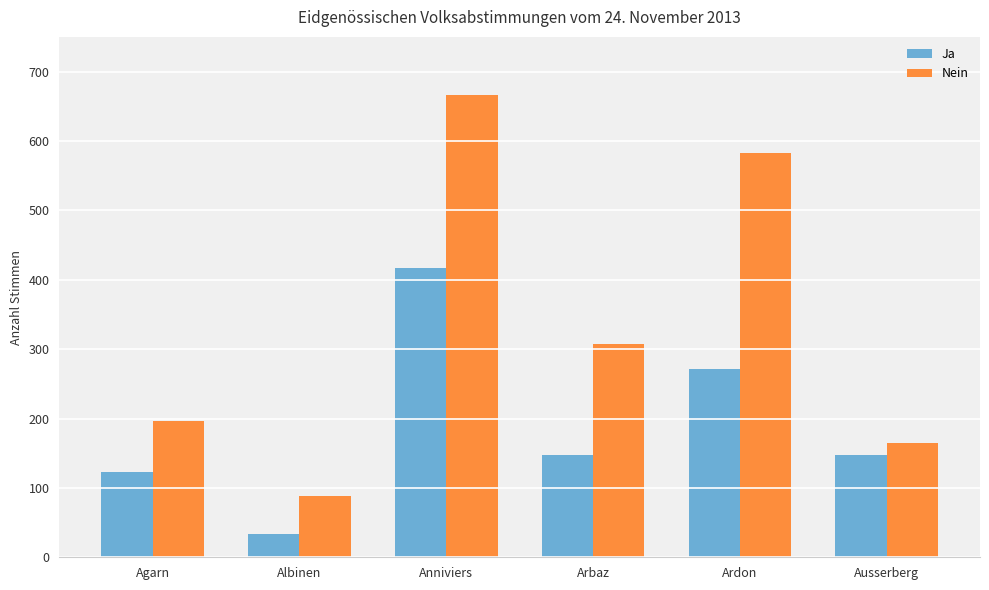

What are all the series names shown in the legend?

Ja, Nein